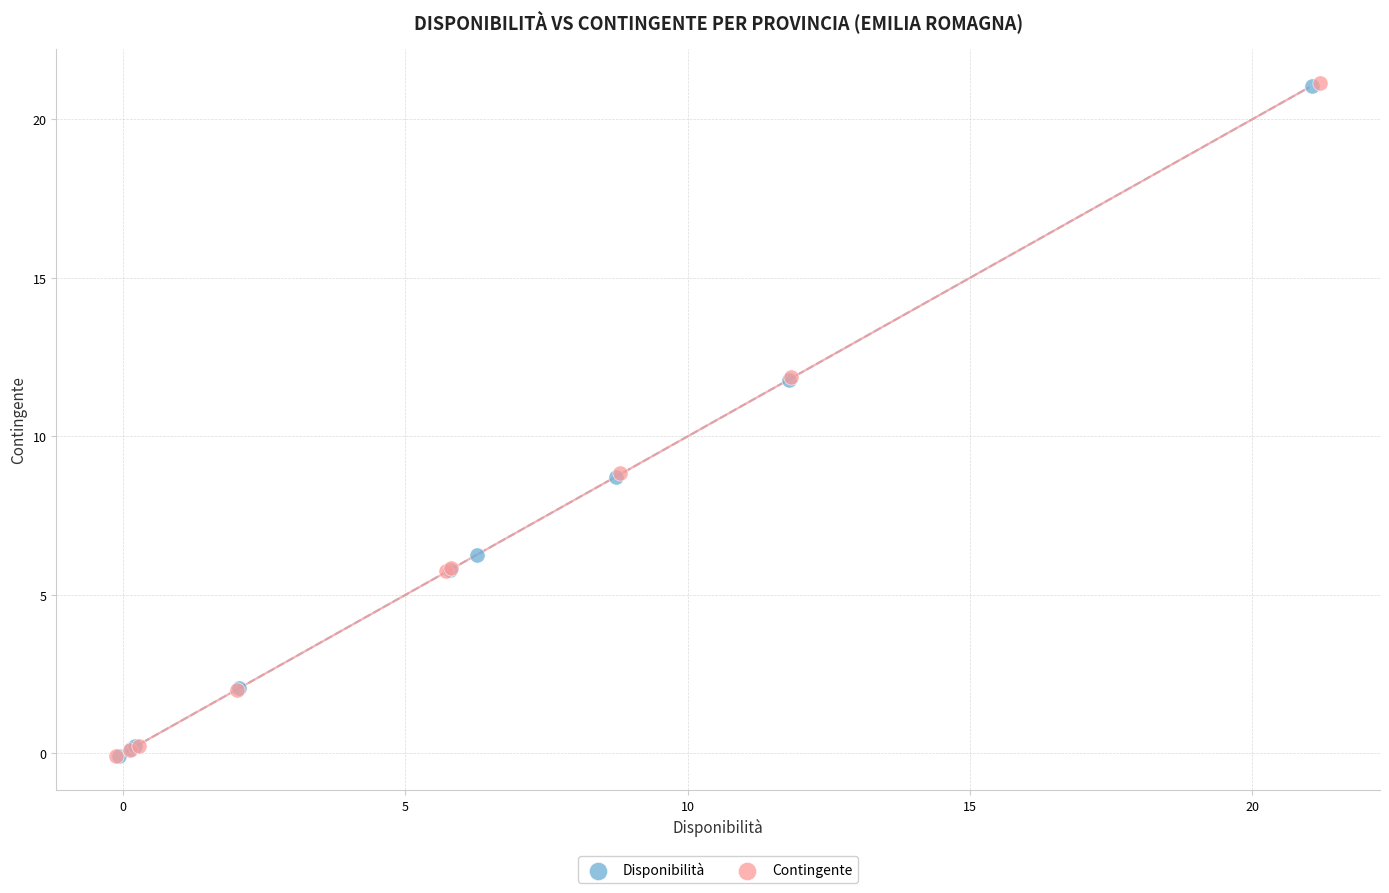

What are all the series names shown in the legend?

Disponibilità, Contingente